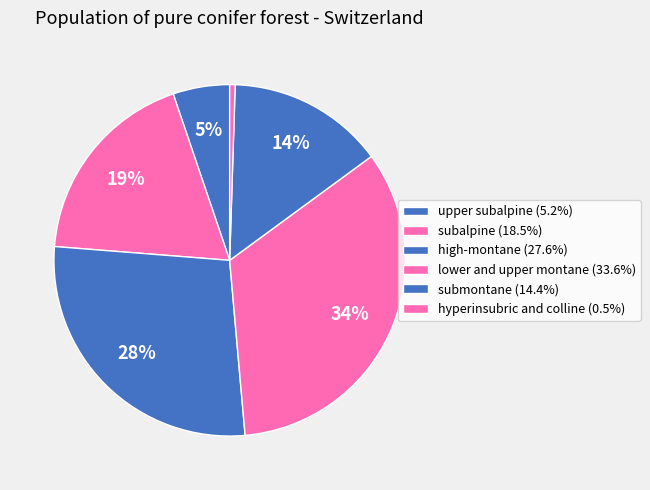

How many segments does this pie chart have?

6